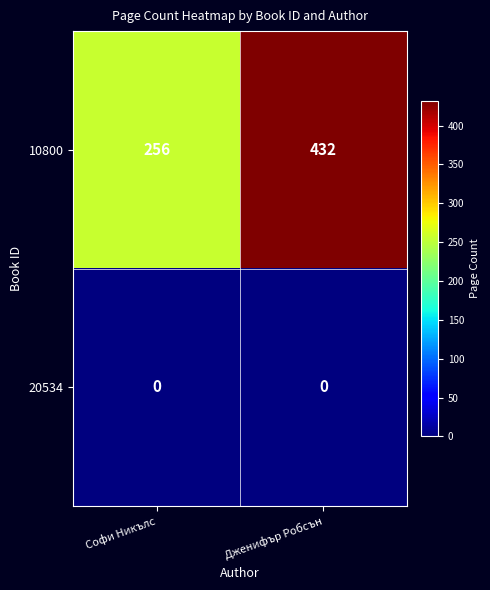

Reading left to right, what are all the values shown in this chart?

10800: Софи Никълс=256	Дженифър Робсън=432
20534: Софи Никълс=0	Дженифър Робсън=0